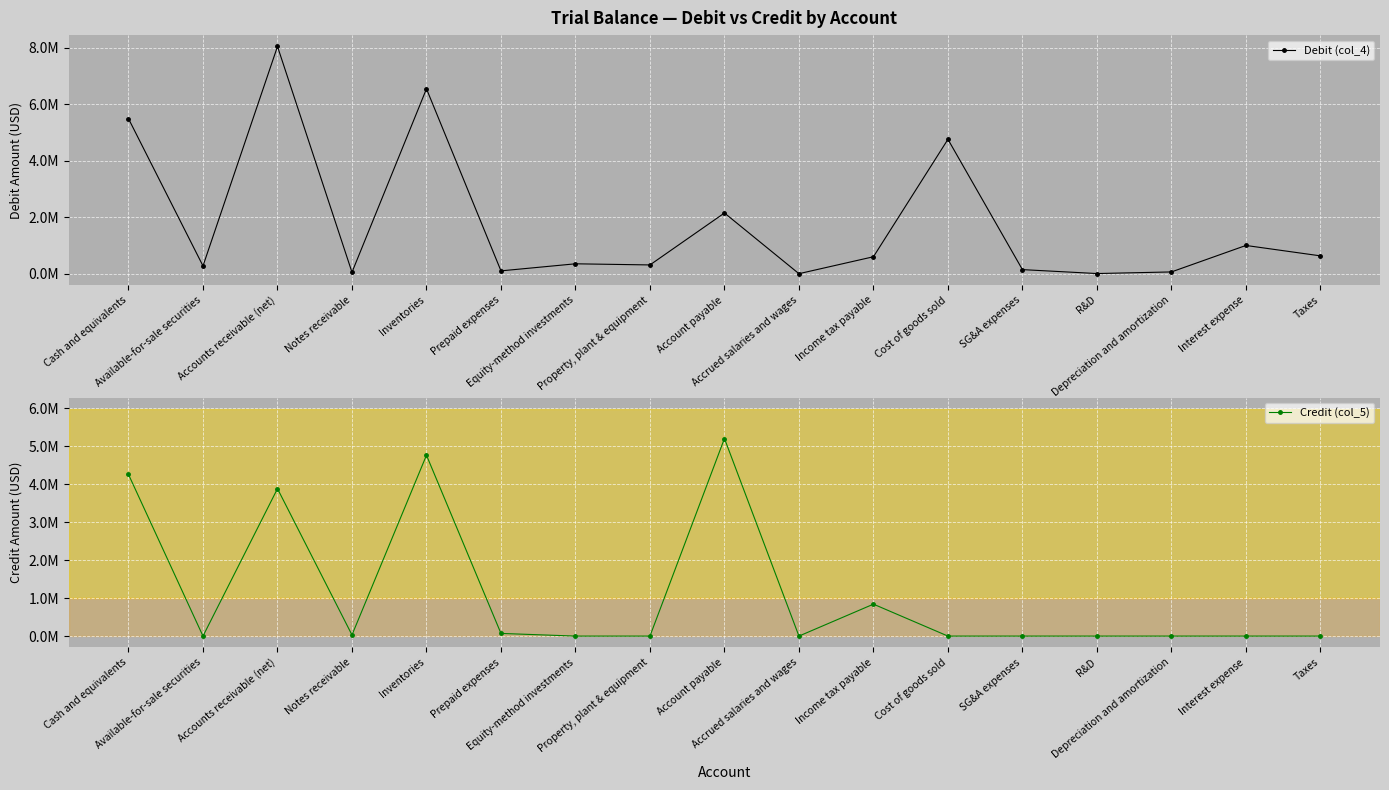

At which category does Credit (col_5) reach its first local valley?

Available-for-sale securities